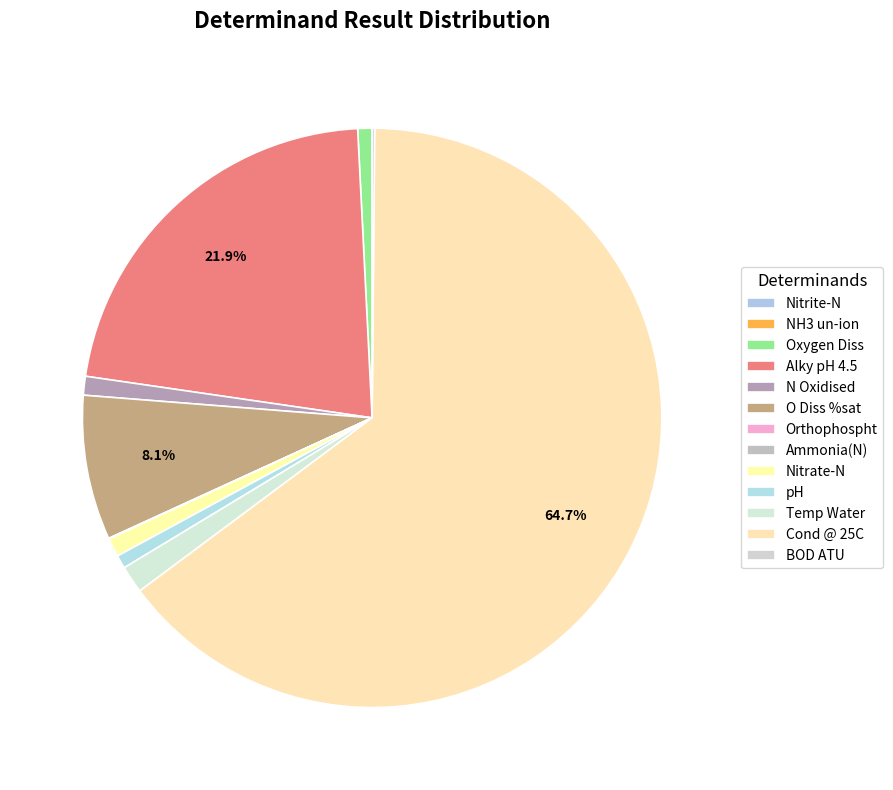

Rank the categories by value from highest to lowest.

Cond @ 25C, Alky pH 4.5, O Diss %sat, Temp Water, N Oxidised, Nitrate-N, Oxygen Diss, pH, BOD ATU, Orthophospht, Ammonia(N), Nitrite-N, NH3 un-ion